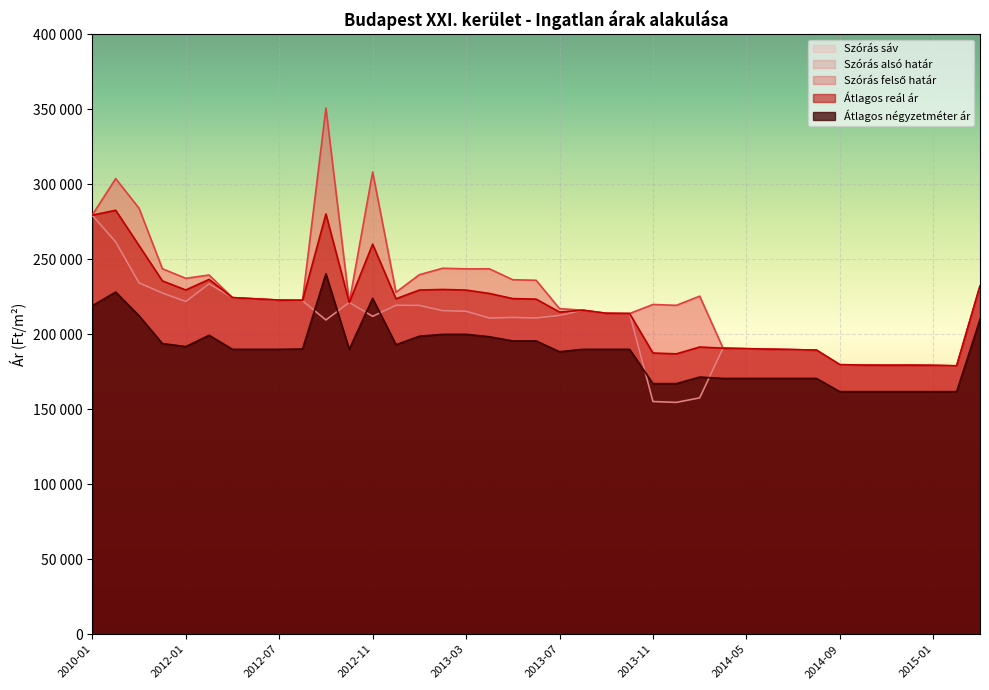

What is the difference between the second highest and second lowest values in the Átlagos négyzetméter ár series?

66426